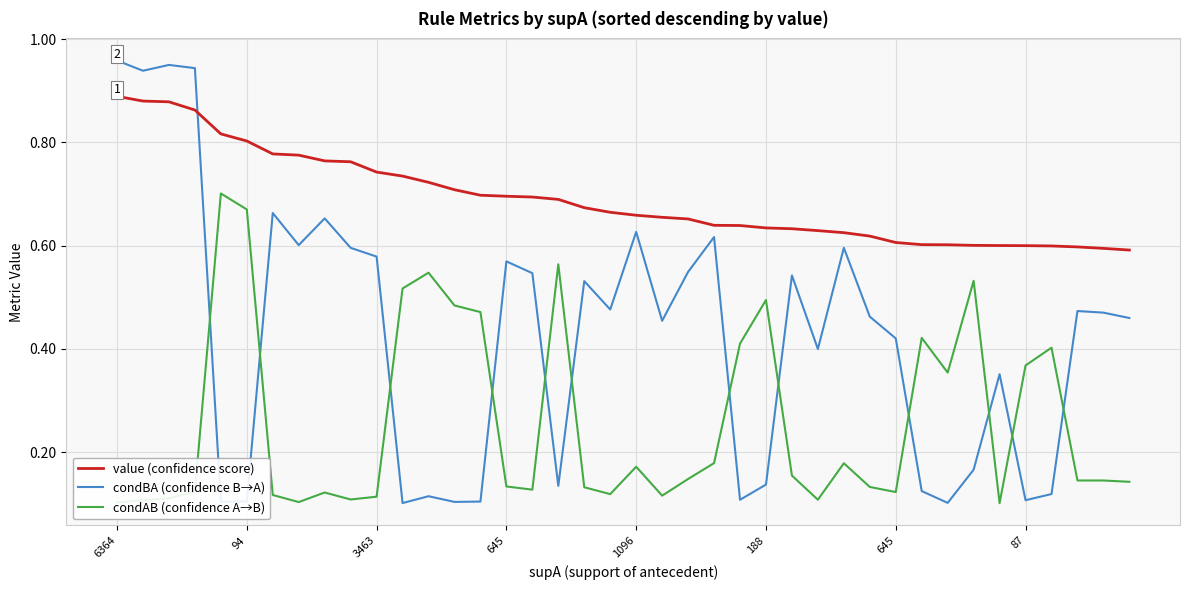

What is the difference between the maximum and minimum values in the value (confidence score) series?

0.3